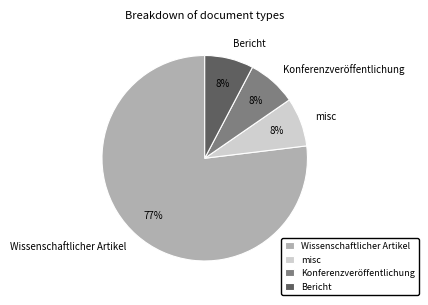

Which category accounts for the majority?

Wissenschaftlicher Artikel